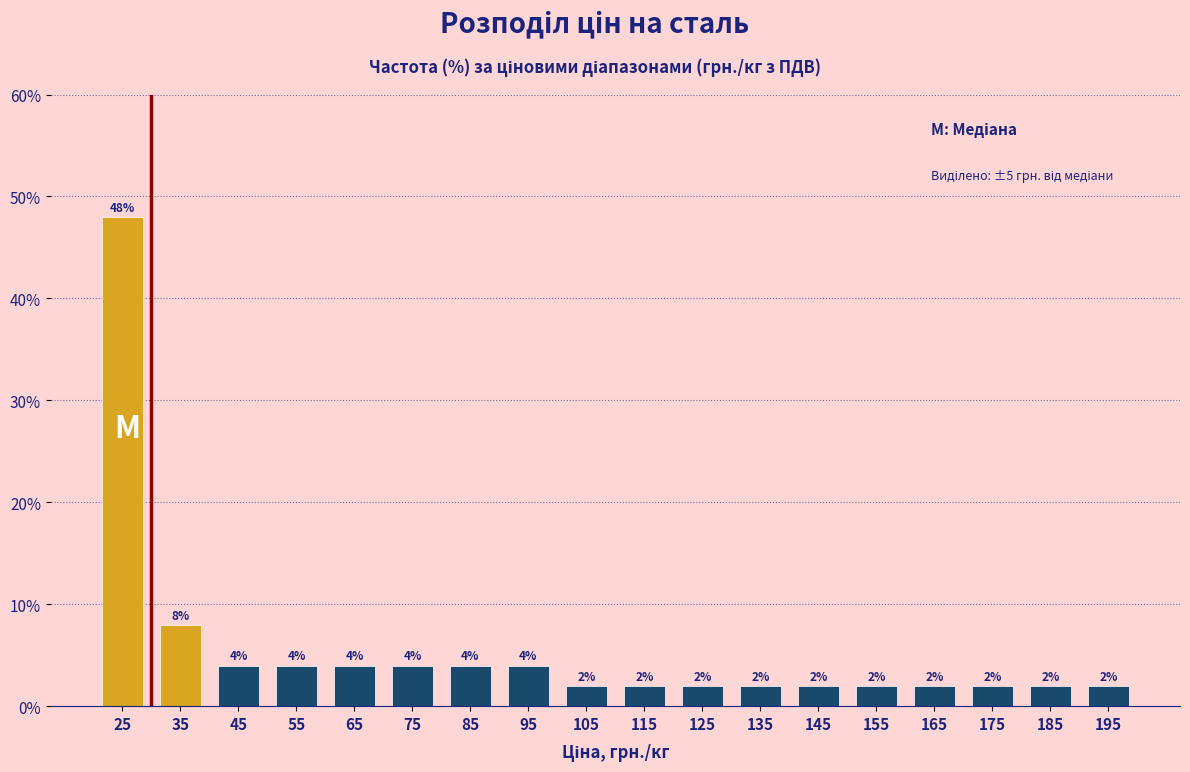

Reading left to right, list every bar in this chart as the range it spans on the x-axis followed by its height.

20 to 30: 48
30 to 40: 8
40 to 50: 4
50 to 60: 4
60 to 70: 4
70 to 80: 4
80 to 90: 4
90 to 100: 4
100 to 110: 2
110 to 120: 2
120 to 130: 2
130 to 140: 2
140 to 150: 2
150 to 160: 2
160 to 170: 2
170 to 180: 2
180 to 190: 2
190 to 200: 2